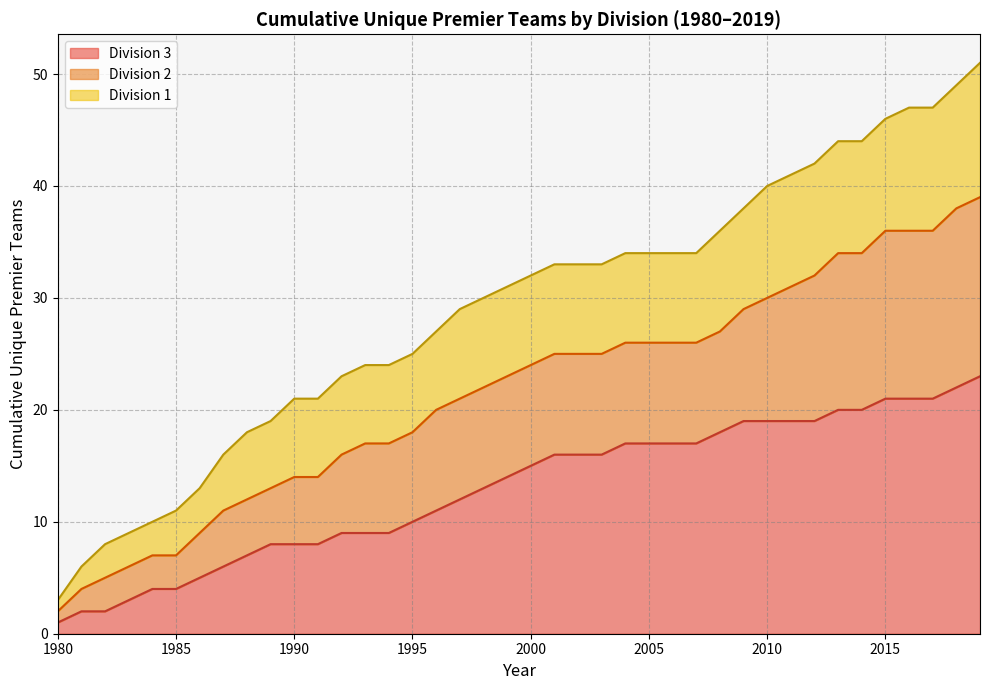

How many data points in Division 3 Premiers are above 15?

19